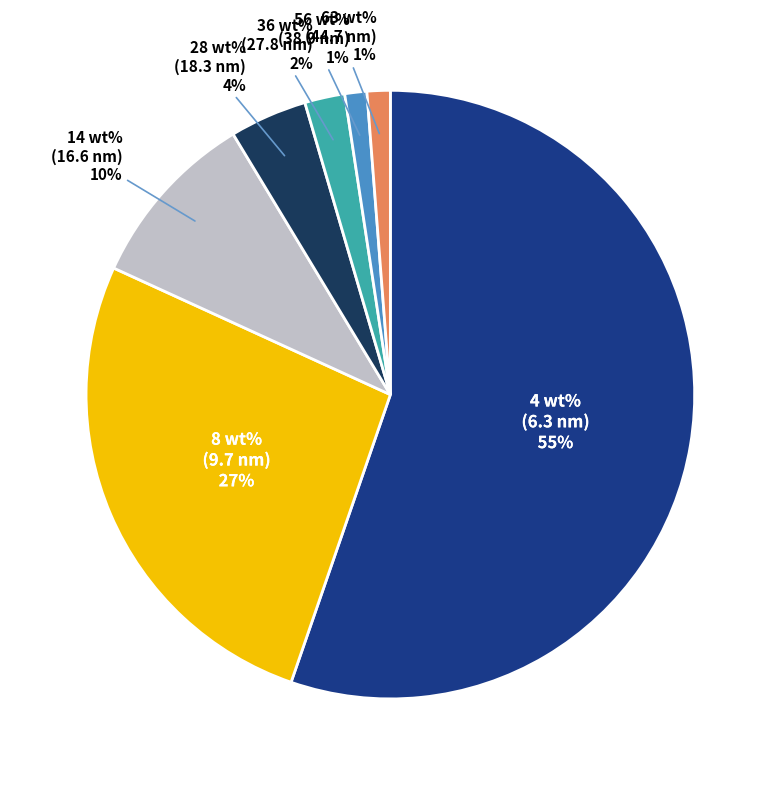

How many slices are in this pie chart?

7